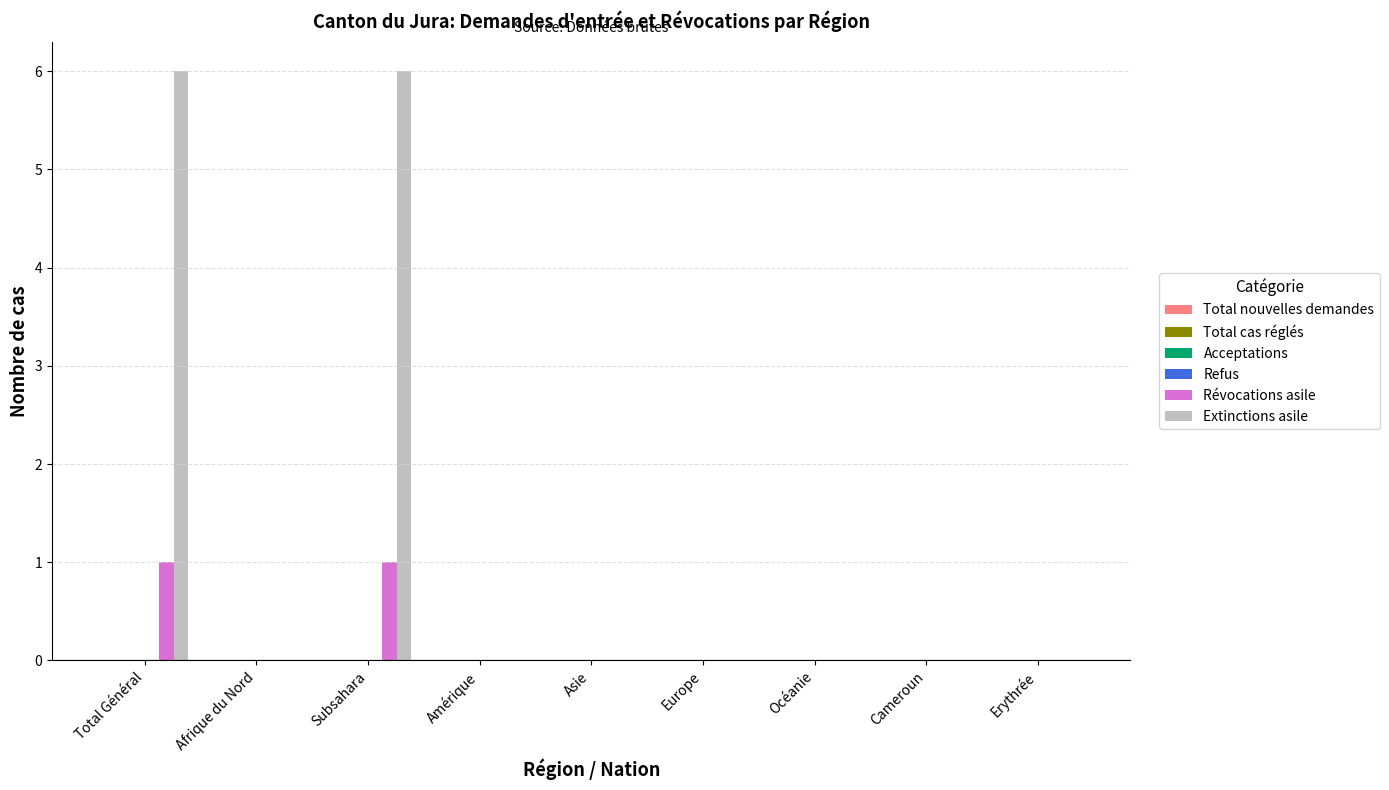

Does the chart contain stacked bars?

No